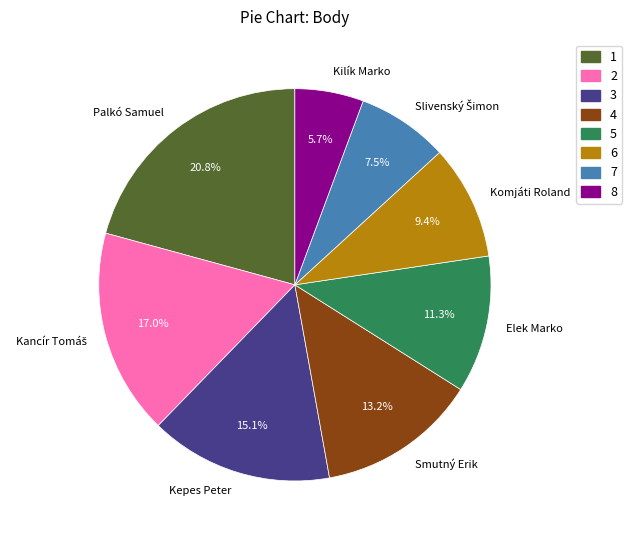

To the nearest percent, what percentage of the pie is Kilík Marko?

6%